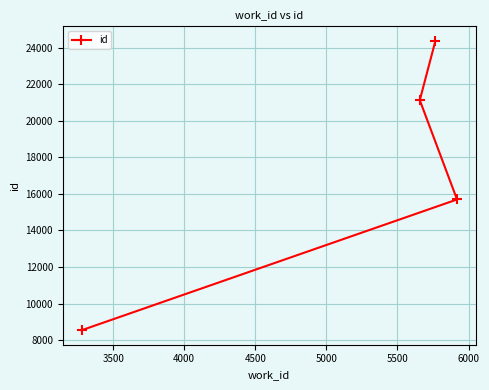

What is the difference between the maximum and second lowest values?

8683